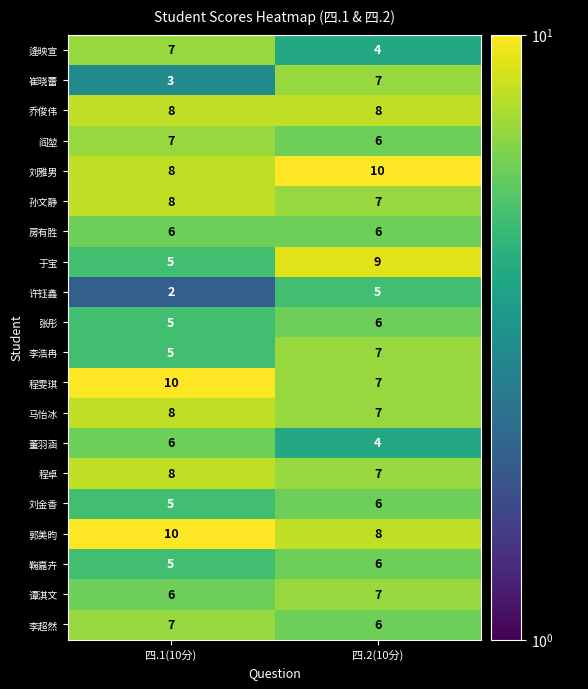

What is the spread (max minus min) of values at 四.1(10分)?

8